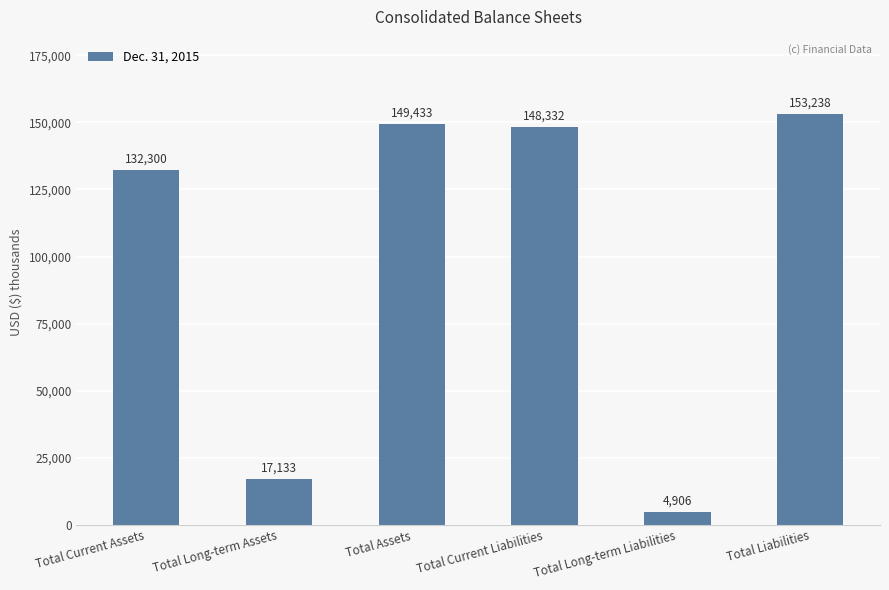

How many categories are shown in the chart?

6